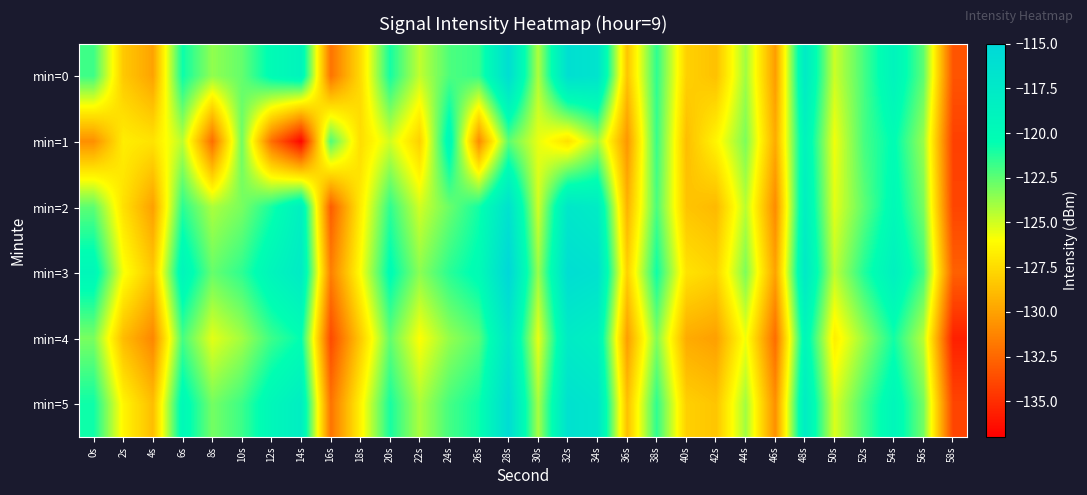

At which category is the sum across all series the highest?

28s